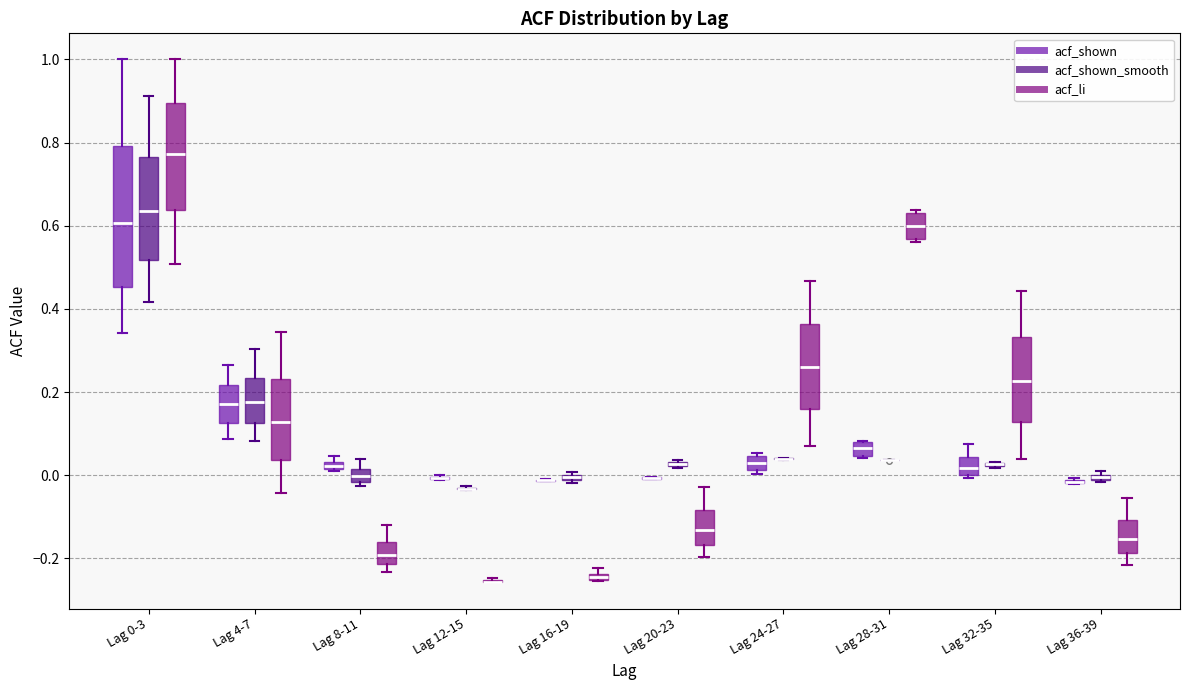

Where does the median line of the box for Lag 32-35 (acf_shown) sit on the y-axis? The values are not printed on the chart, so give them approximately, as read against the axis.

0.02